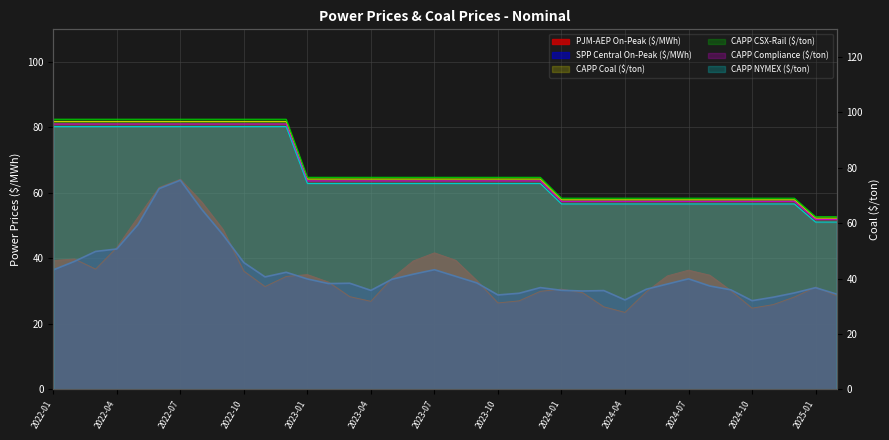

Where does the CAPP Compliance ($/ton) series first go above 75?

2022-01